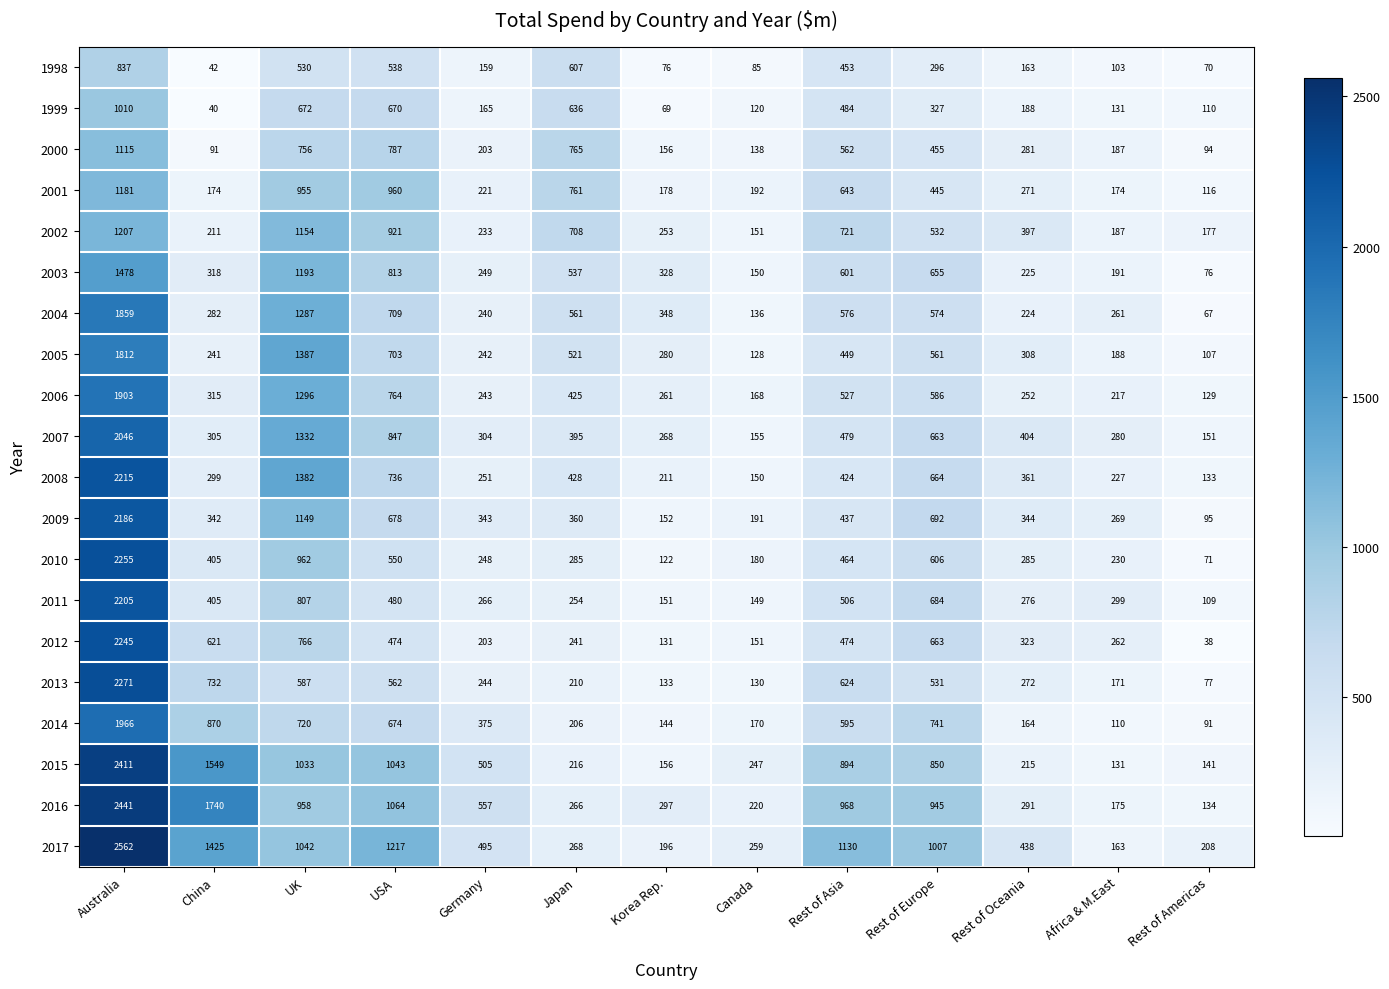

What is the sum of the 2002 values at USA and Rest of Asia?

1642